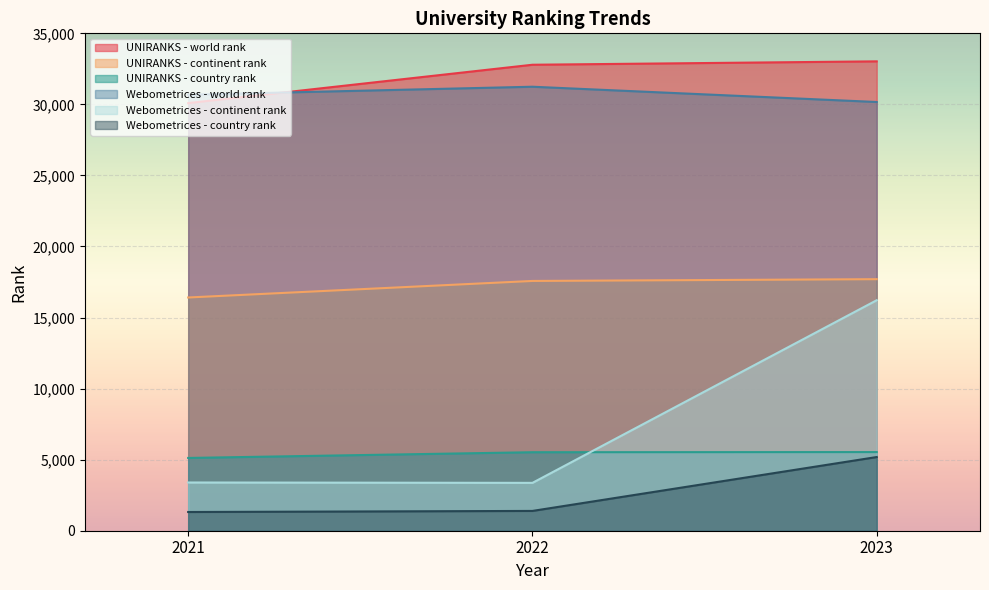

Count the Webometrices - world rank values in the range 30168 to 31243.

3